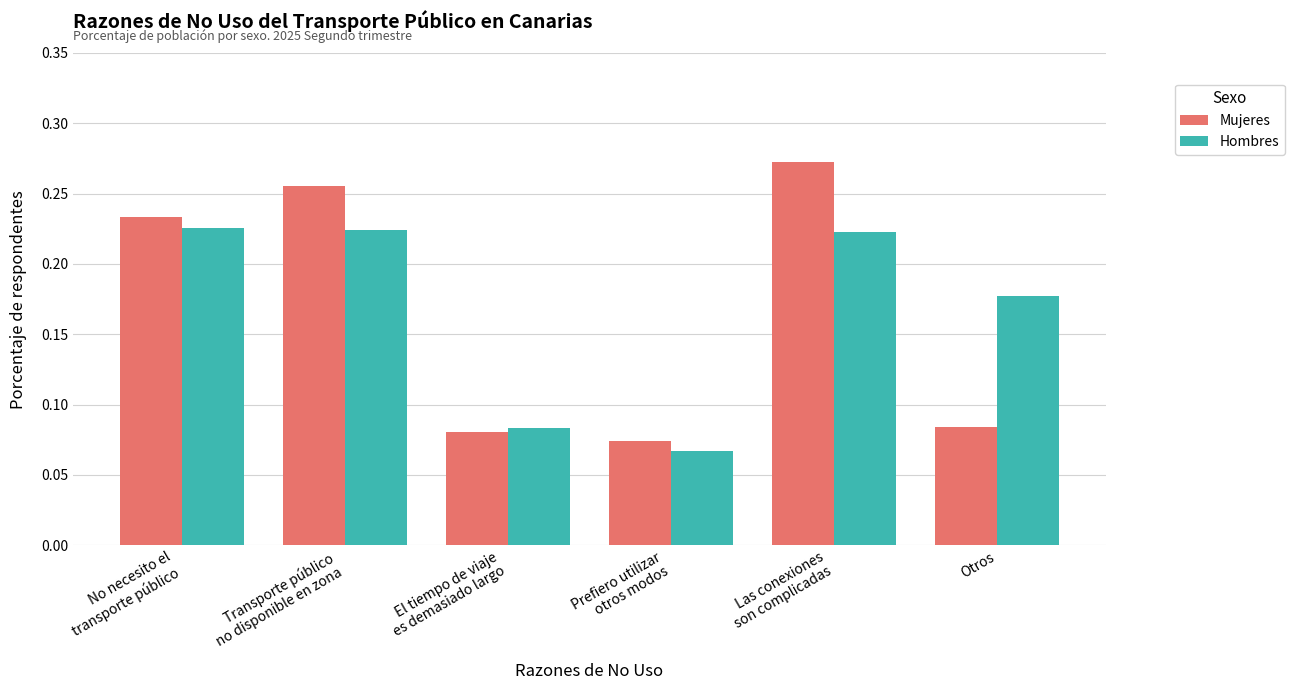

What is the label of the 5th bar from the left?

Las conexiones
son complicadas